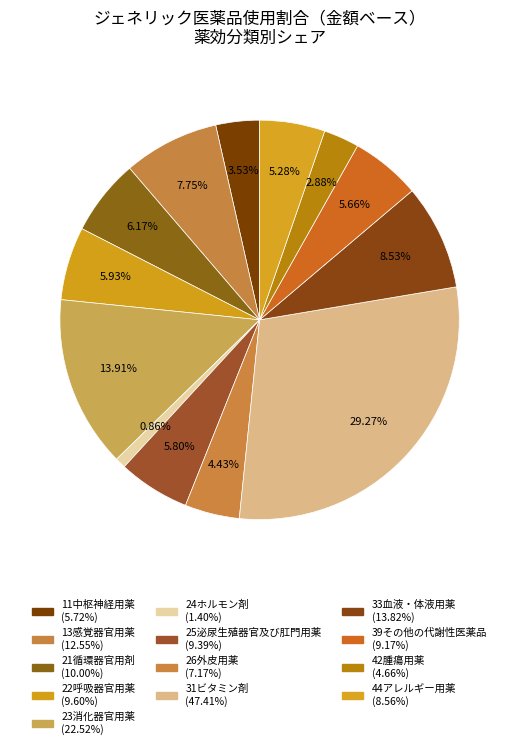

To the nearest percent, what percentage of the pie is 13感覚器官用薬?

8%